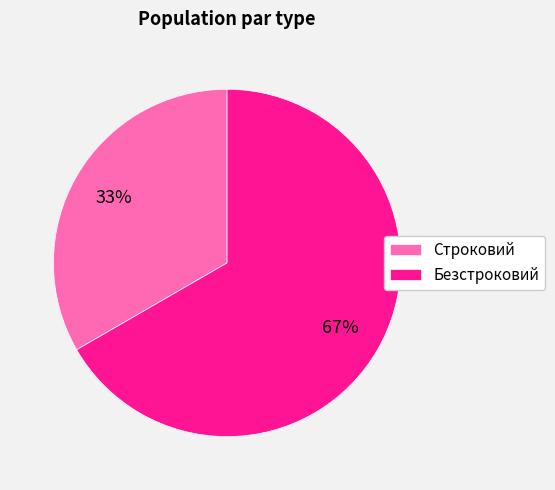

The Строковий slice represents 43% of the pie. True or false?

False